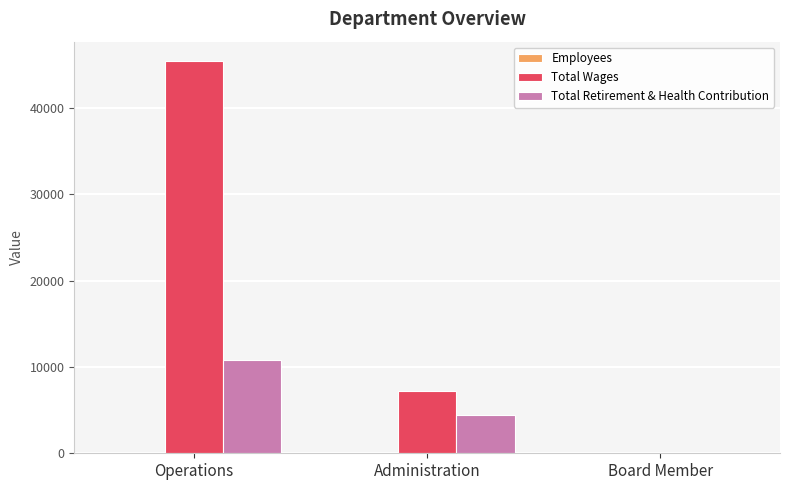

How many values in Total Retirement & Health Contribution are above zero?

2